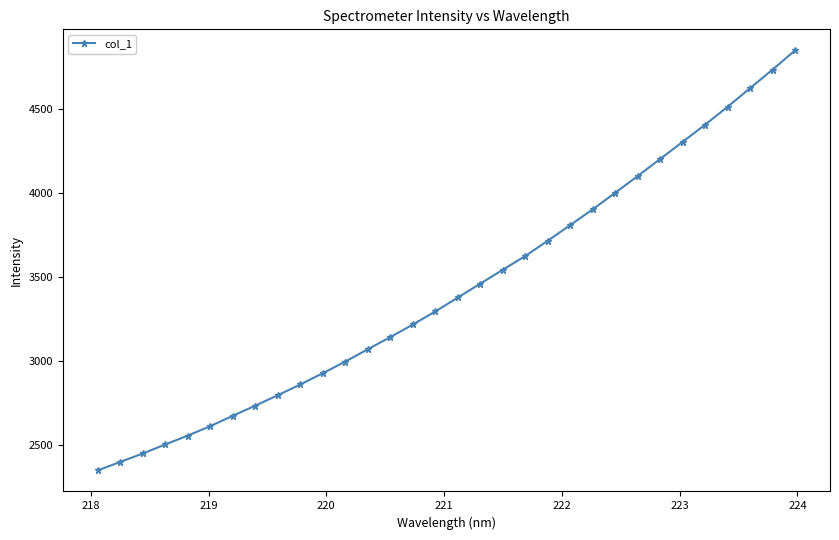

How many lines are shown in the chart?

1